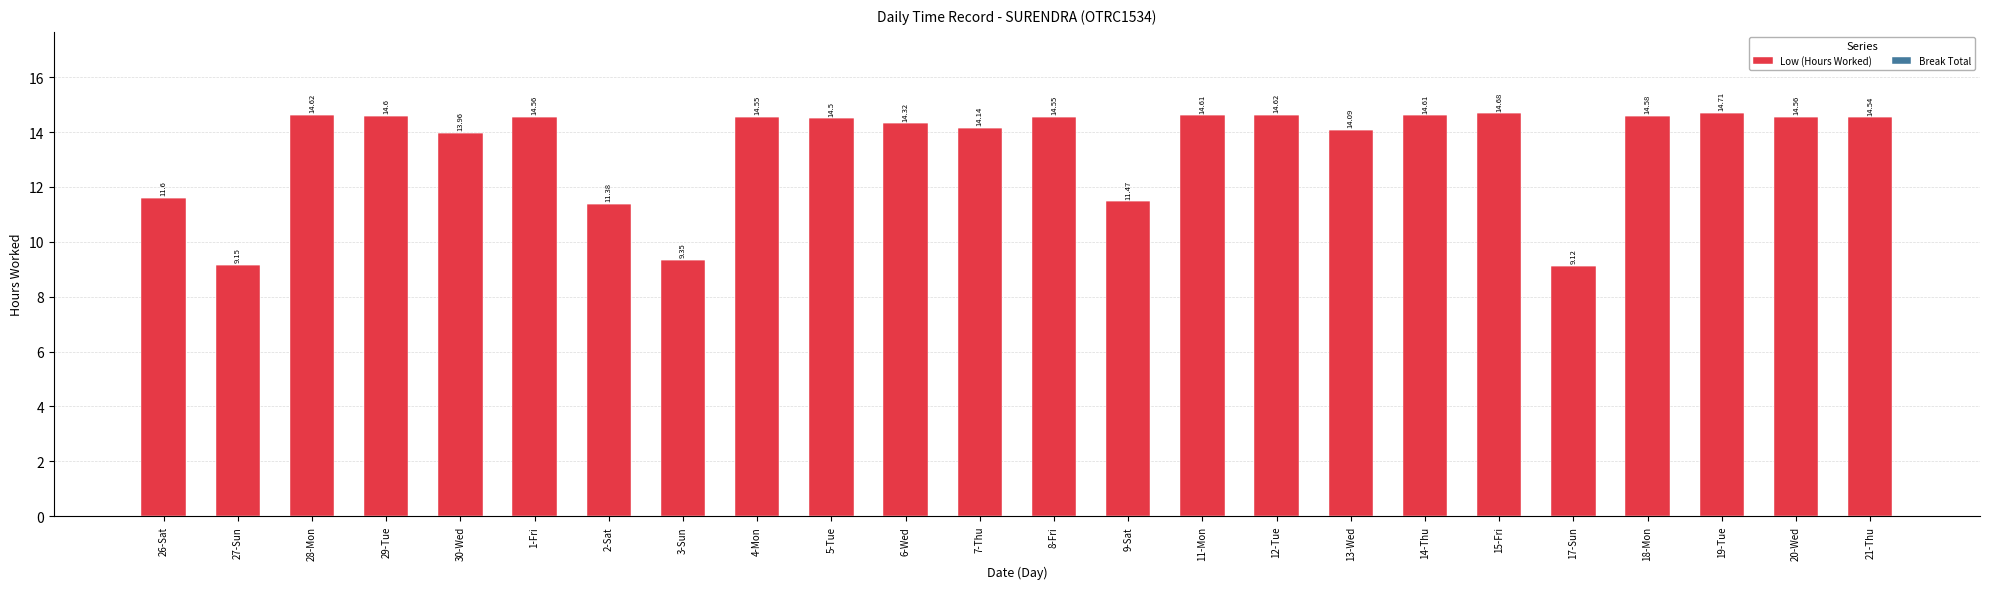

What is the maximum value shown in the chart?

14.7